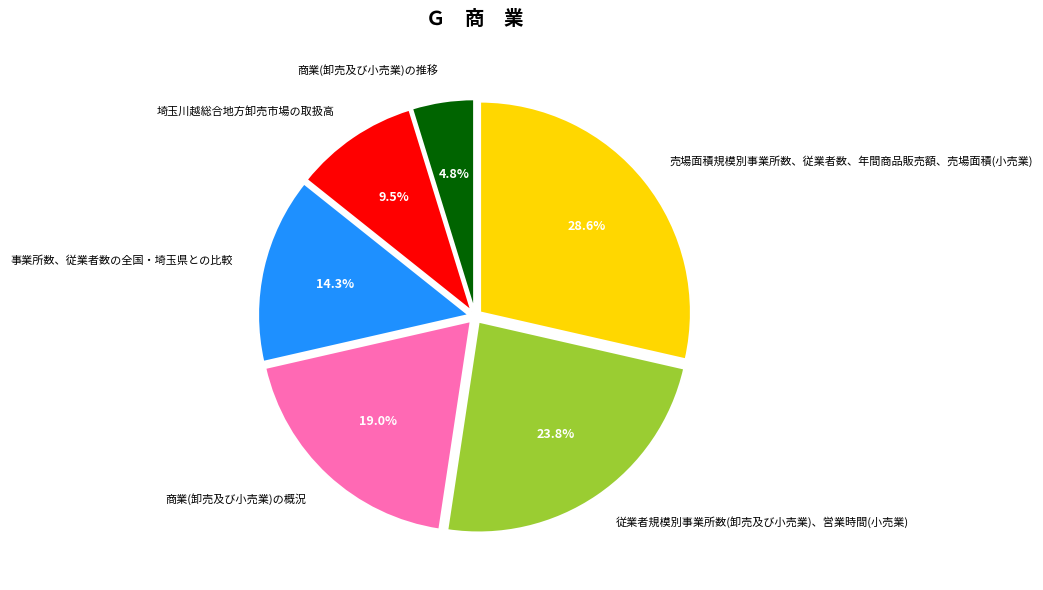

Does 事業所数、従業者数の全国・埼玉県との比較 account for over 50% of the chart?

No